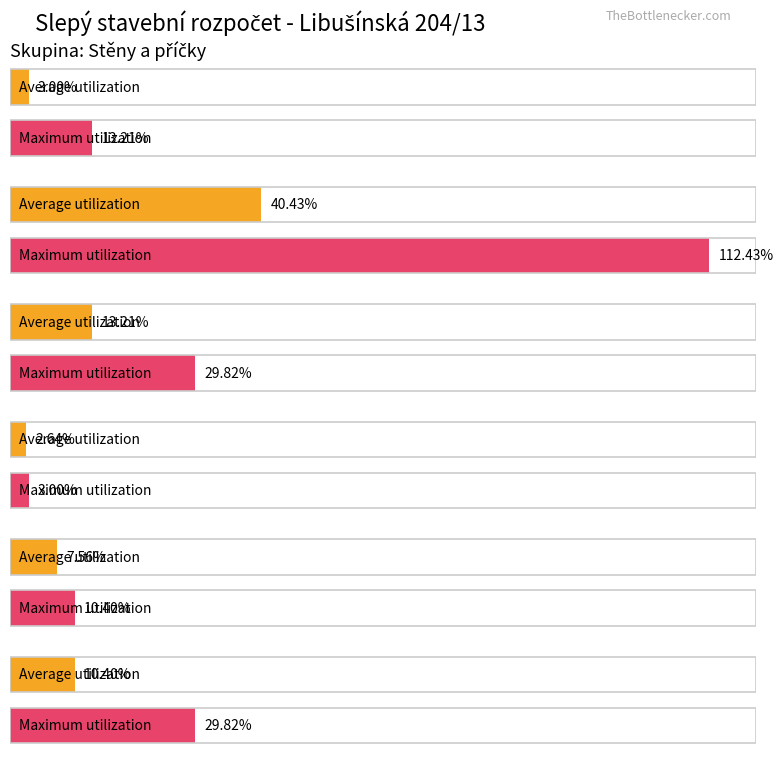

What is the value of the Average utilization bar at the 6th from the left?

10.4